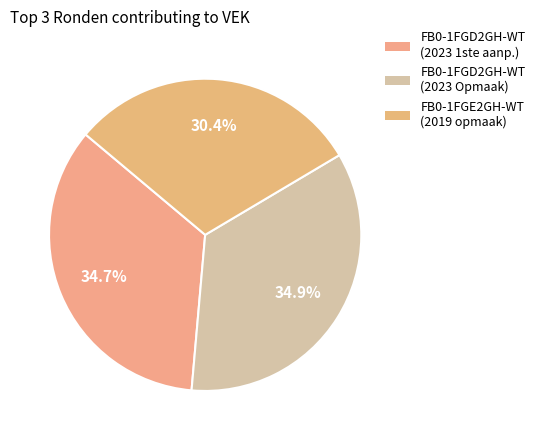

Rank the categories by value from lowest to highest.

FB0-1FGE2GH-WT (2019 opmaak), FB0-1FGD2GH-WT (2023 1ste aanpassing), FB0-1FGD2GH-WT (2023 Opmaak)